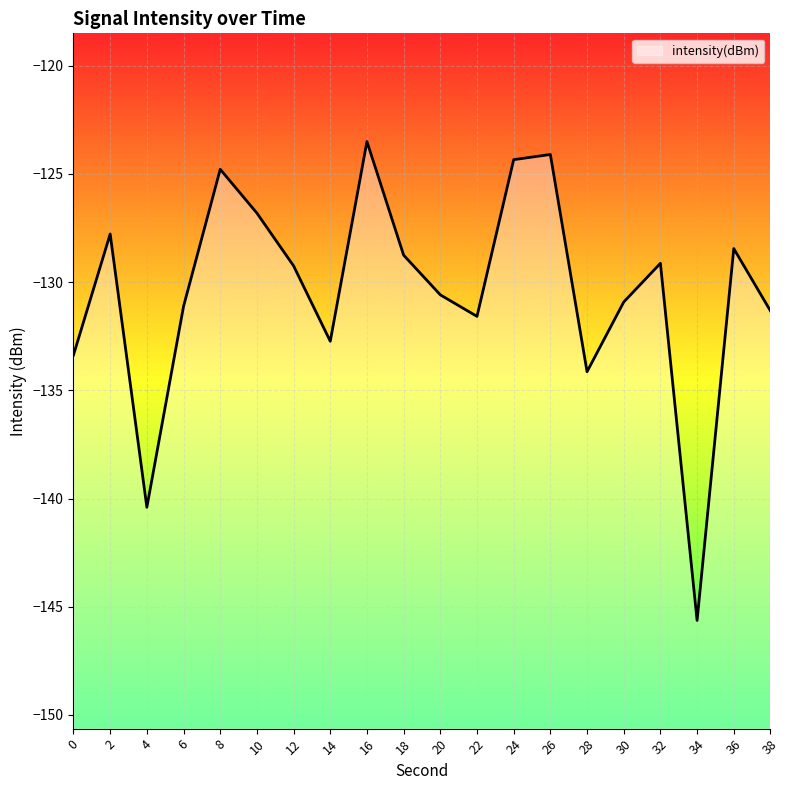

What is the sum of the values at 28 and 32?

-263.3